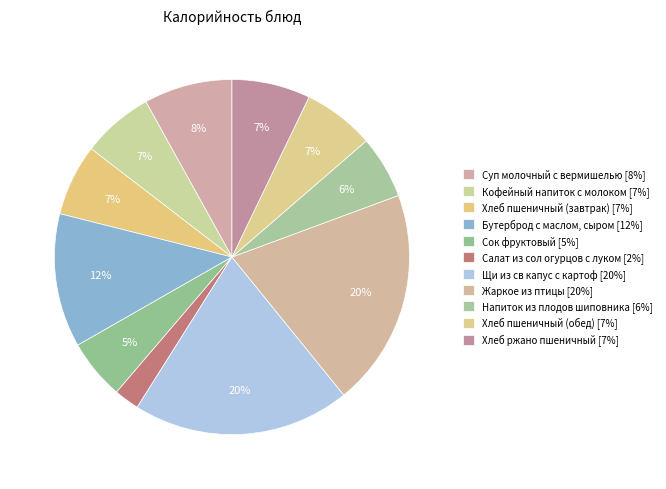

To the nearest percent, what is the difference between the Суп молочный с вермишелью and Сок фруктовый slice percentages?

3%